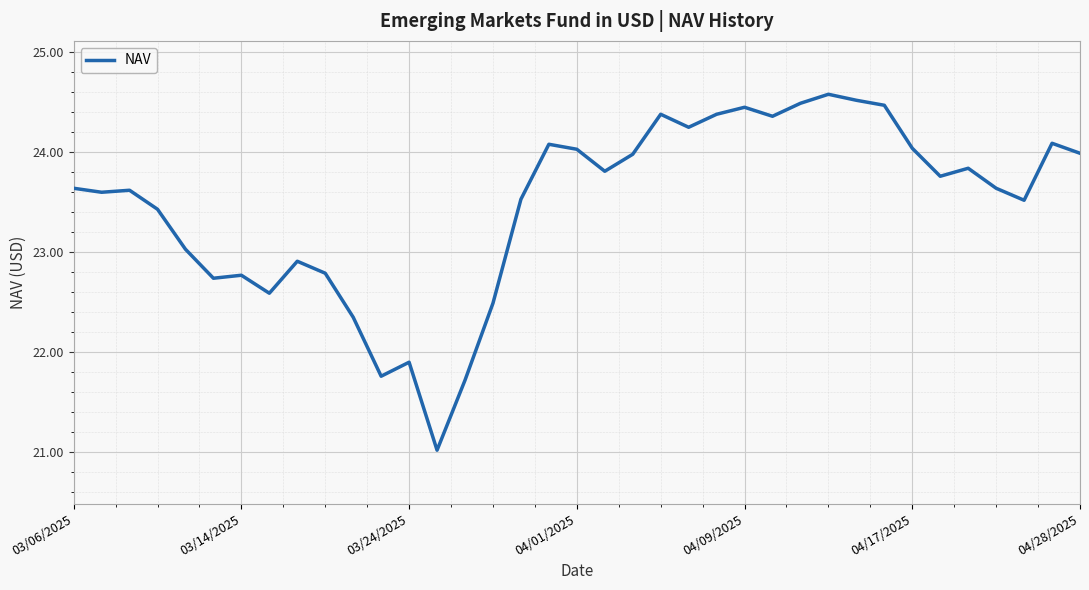

How many lines are shown in the chart?

1